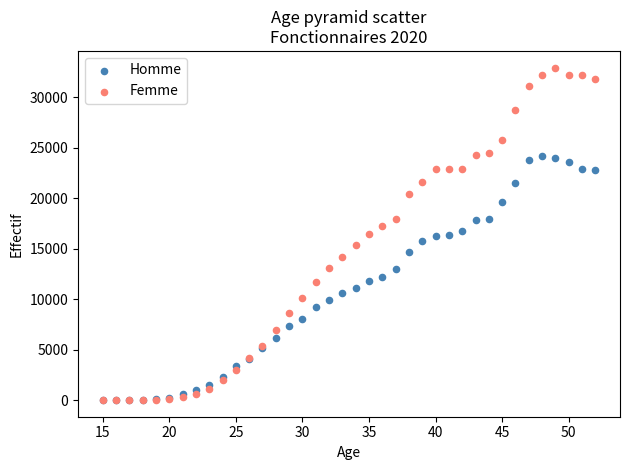

Which series reaches the maximum Y coordinate?

Femme